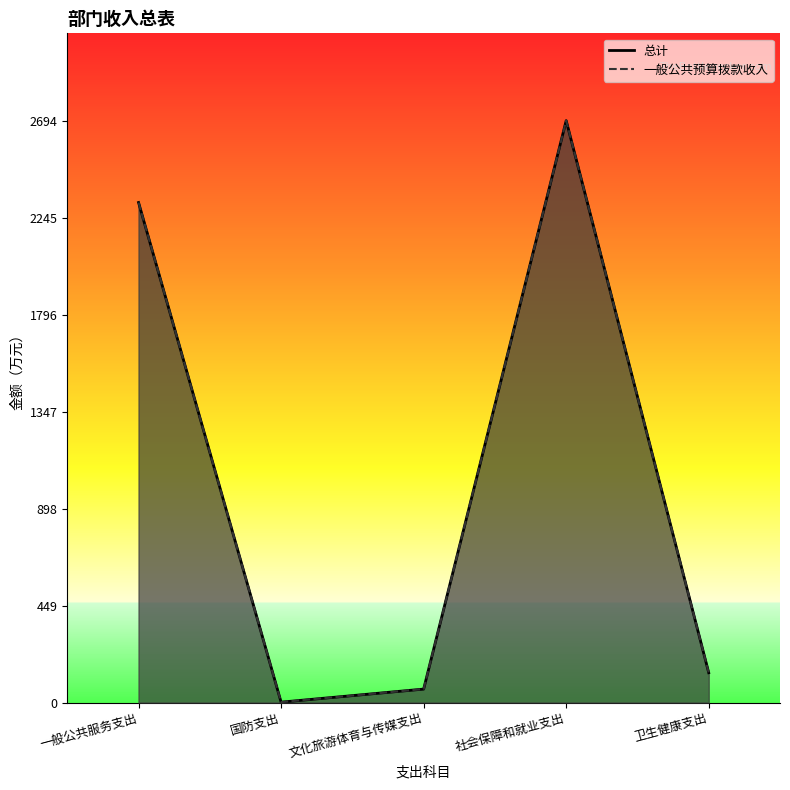

How many data points in 总计 are less than 138?

2